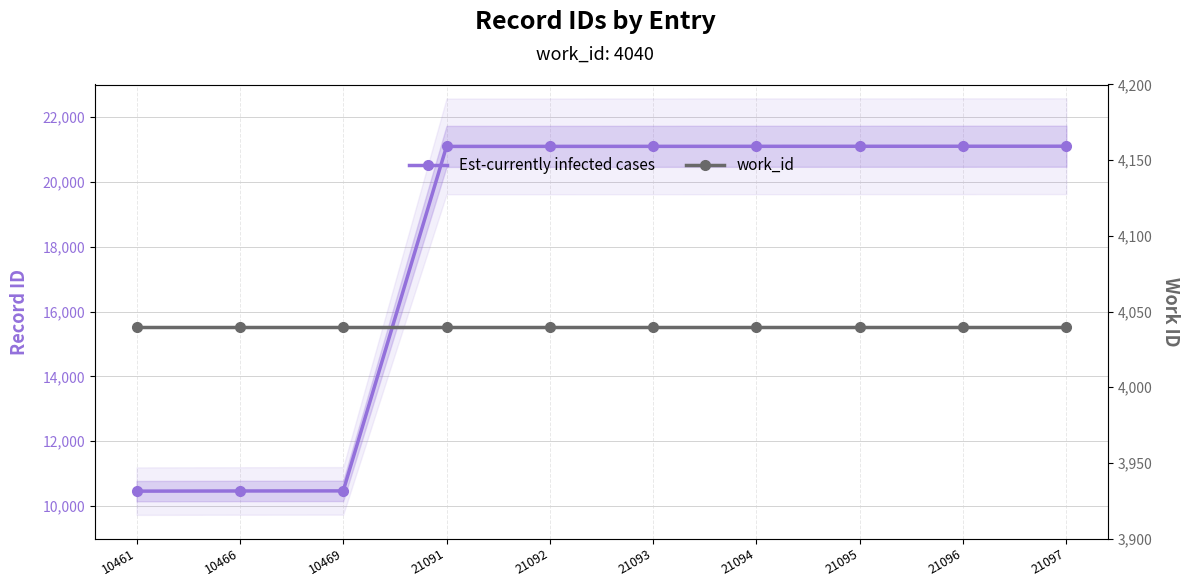

How many series are shown in this chart?

2